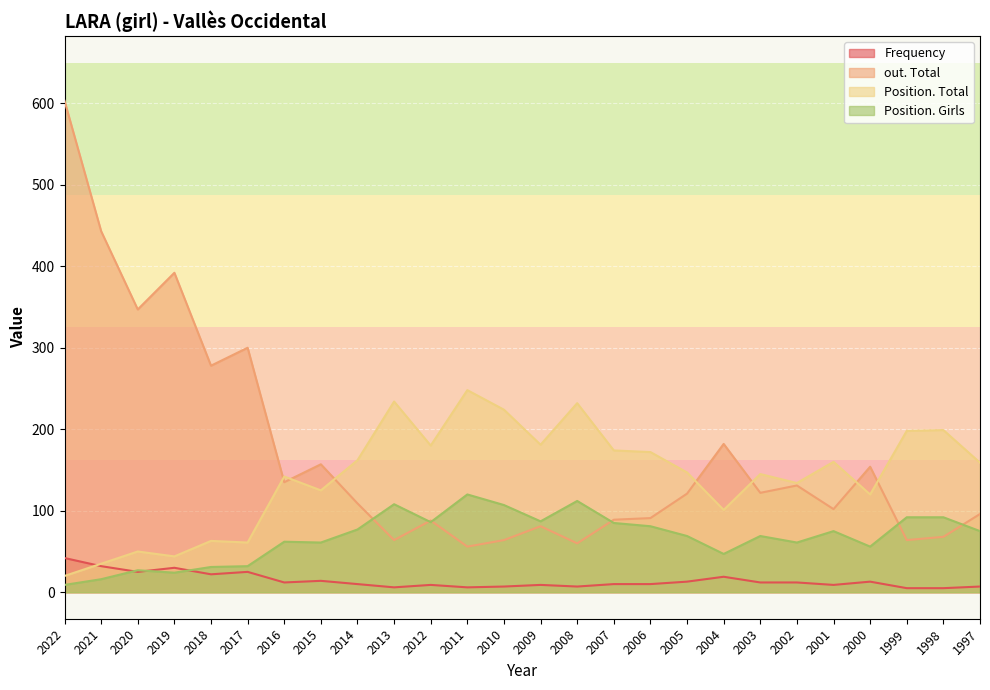

List the series in order of their overall mean, highest first.

out. Total, Position. Total, Position. Girls, Frequency